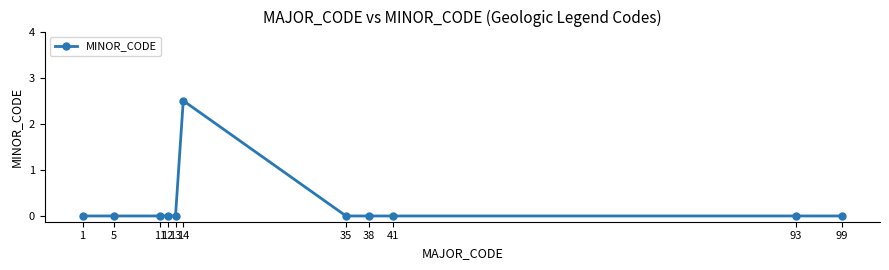

What is the average value?

0.2